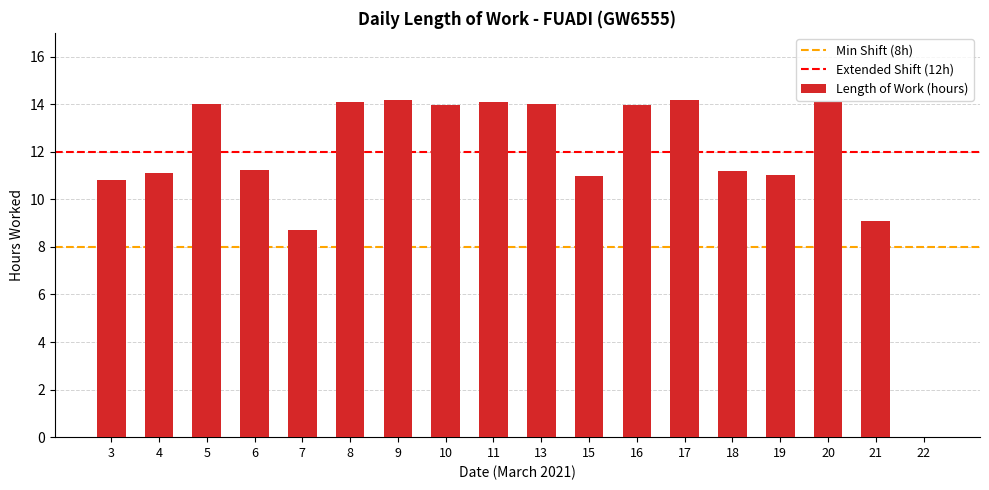

Where is the data nearest to the value 7?

7